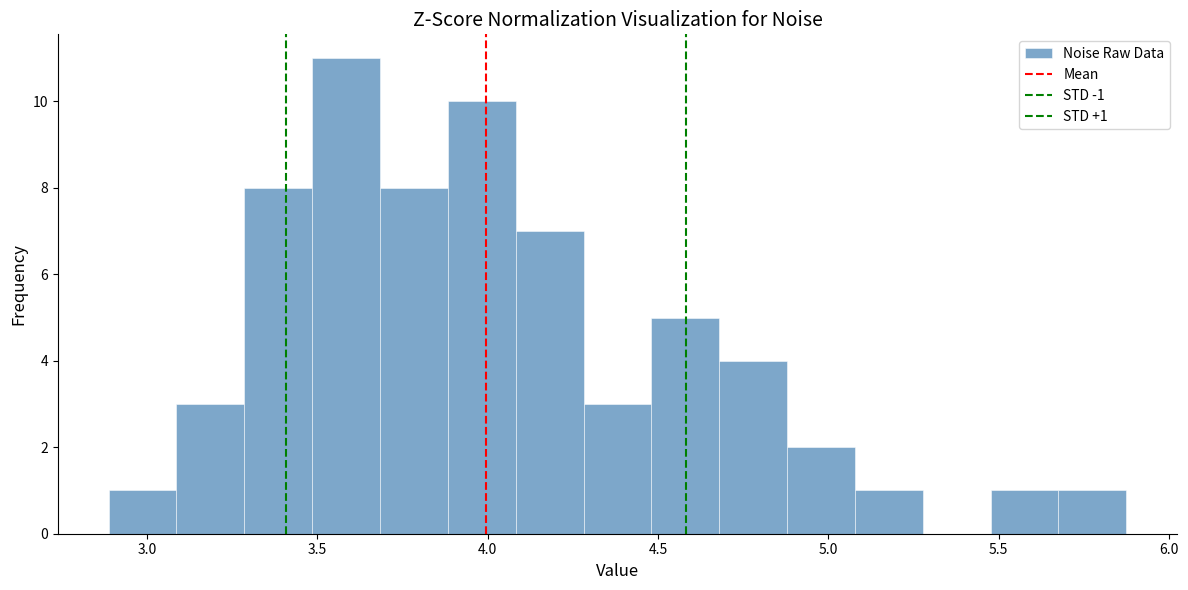

Read against the x-axis, roughly where is the centre of the tallest bar?

3.60